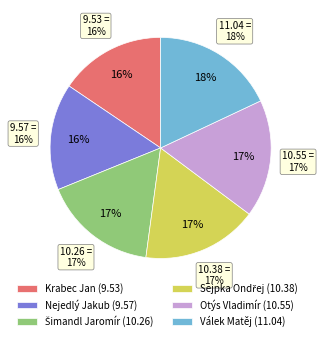

True or false: Válek Matěj accounts for 18% of the total.

True